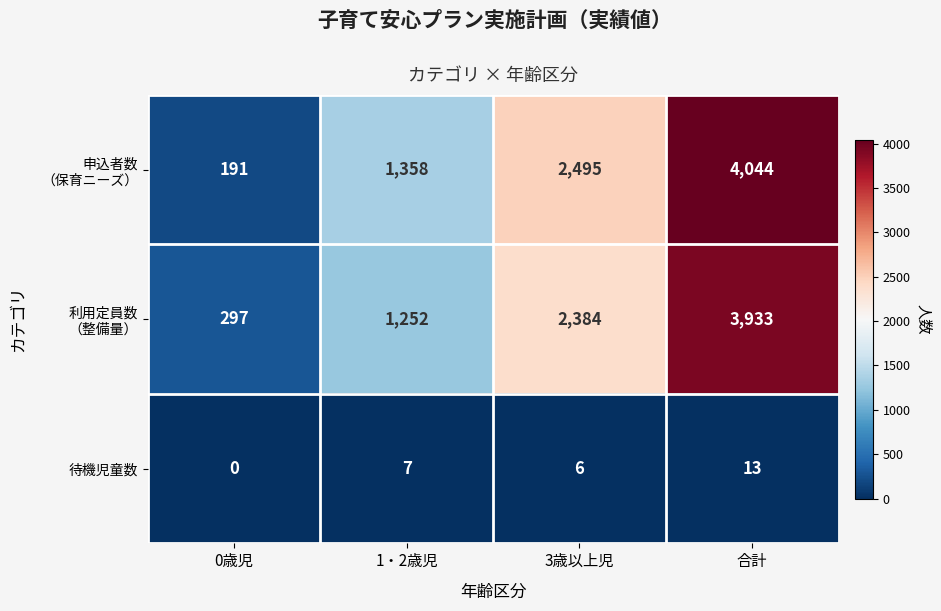

The value of 待機児童数 at 0歳児 is 0. True or false?

True